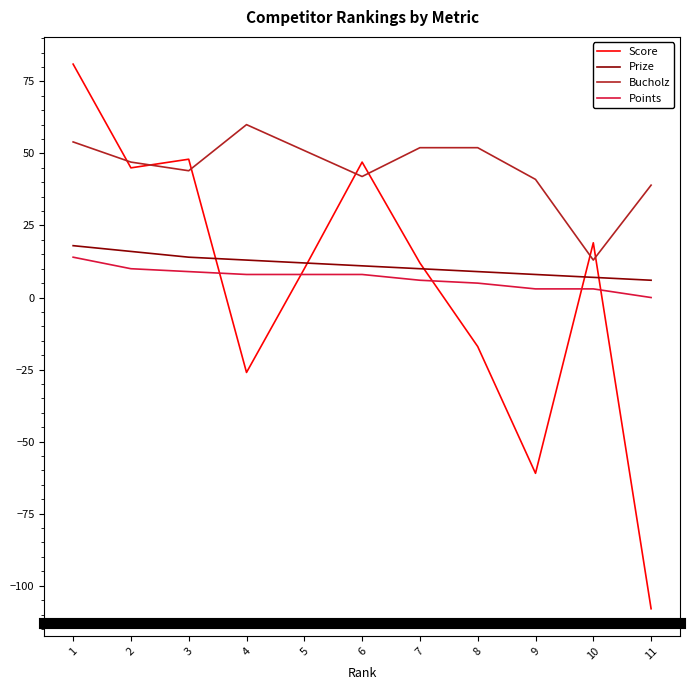

What is the difference between the maximum and minimum values in the Bucholz series?

47